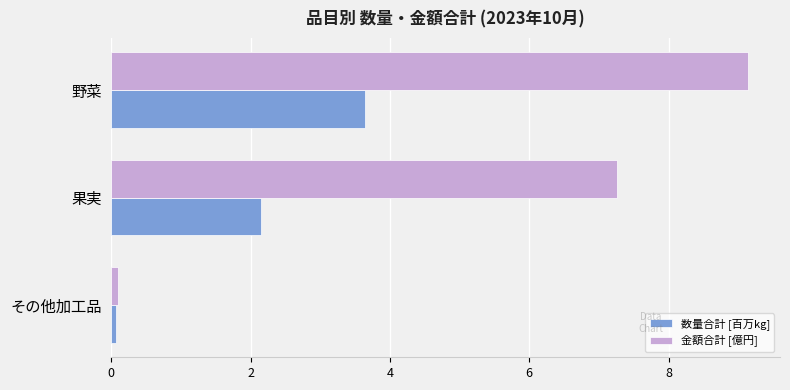

What is the greatest value displayed?

9.1